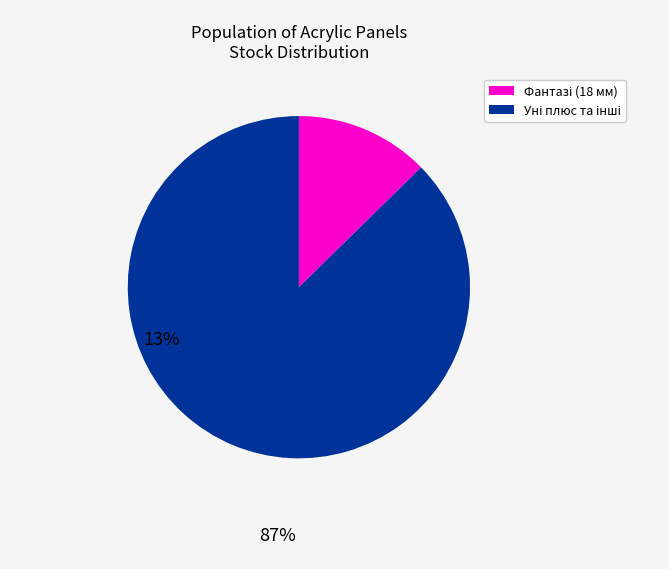

Is there a majority slice in this chart?

Yes